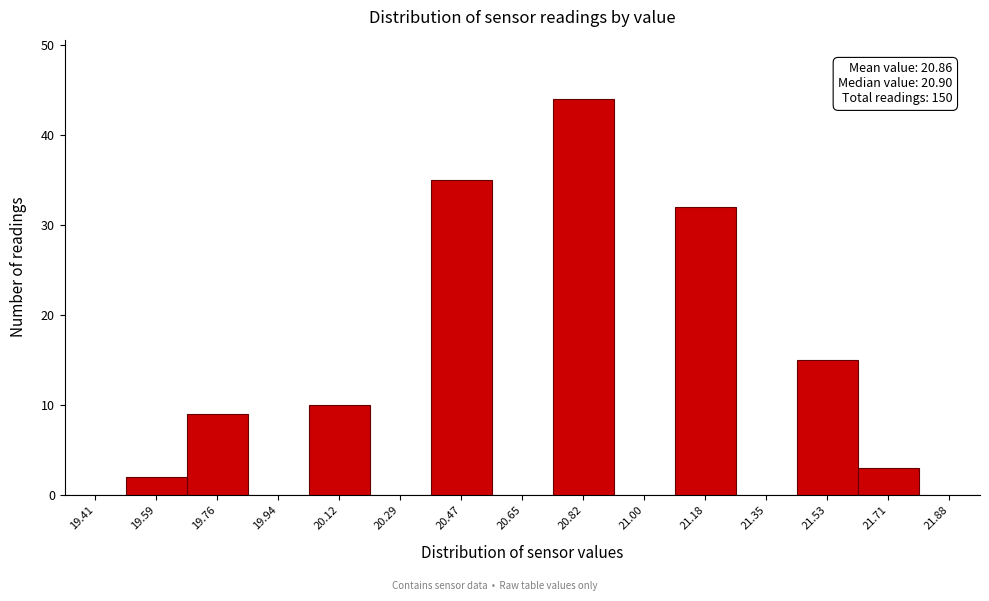

Reading left to right, what are all the values shown in this chart?

19.41=0	19.59=2	19.76=9	19.94=0	20.12=10	20.29=0	20.47=35	20.65=0	20.82=44	21.00=0	21.18=32	21.35=0	21.53=15	21.71=3	21.88=0